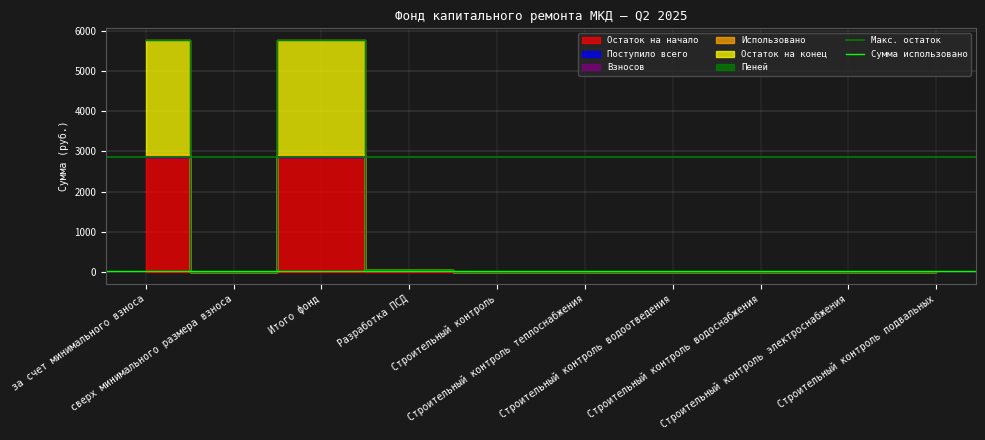

How many lines are shown in the chart?

2